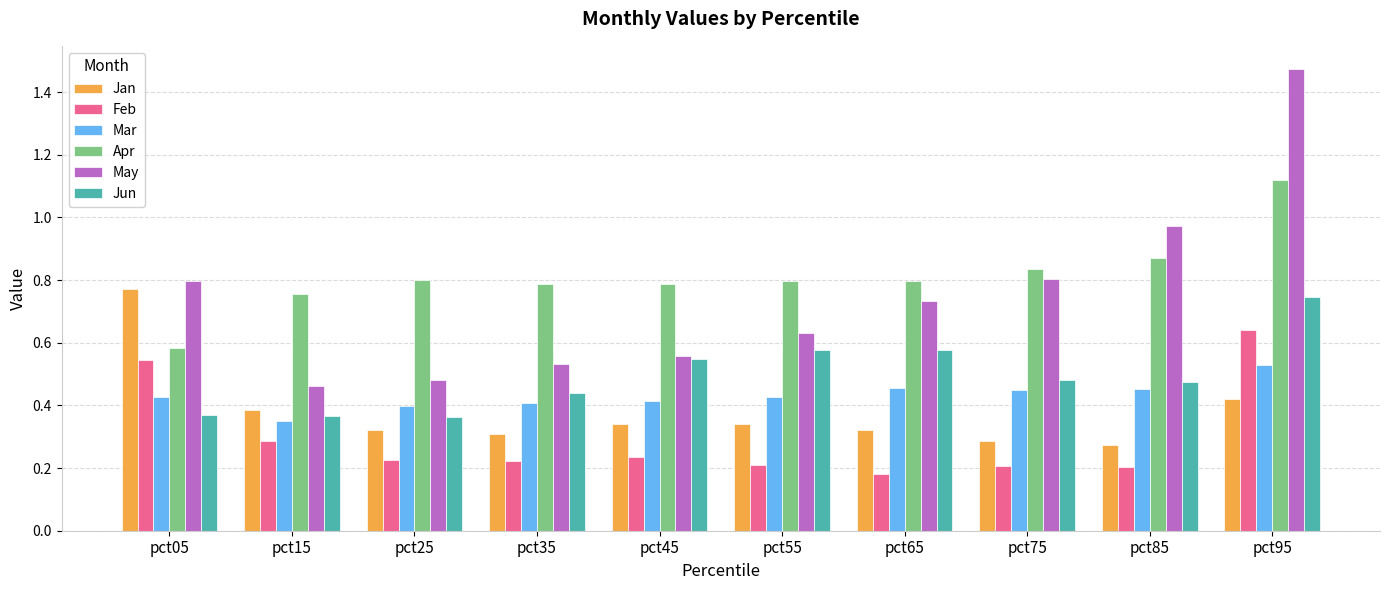

Count the Apr values in the range 0 to 1.

9